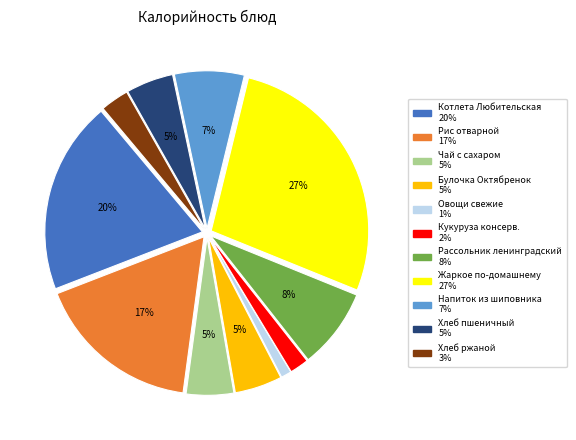

Which category has the smallest portion of the pie?

Овощи свежие